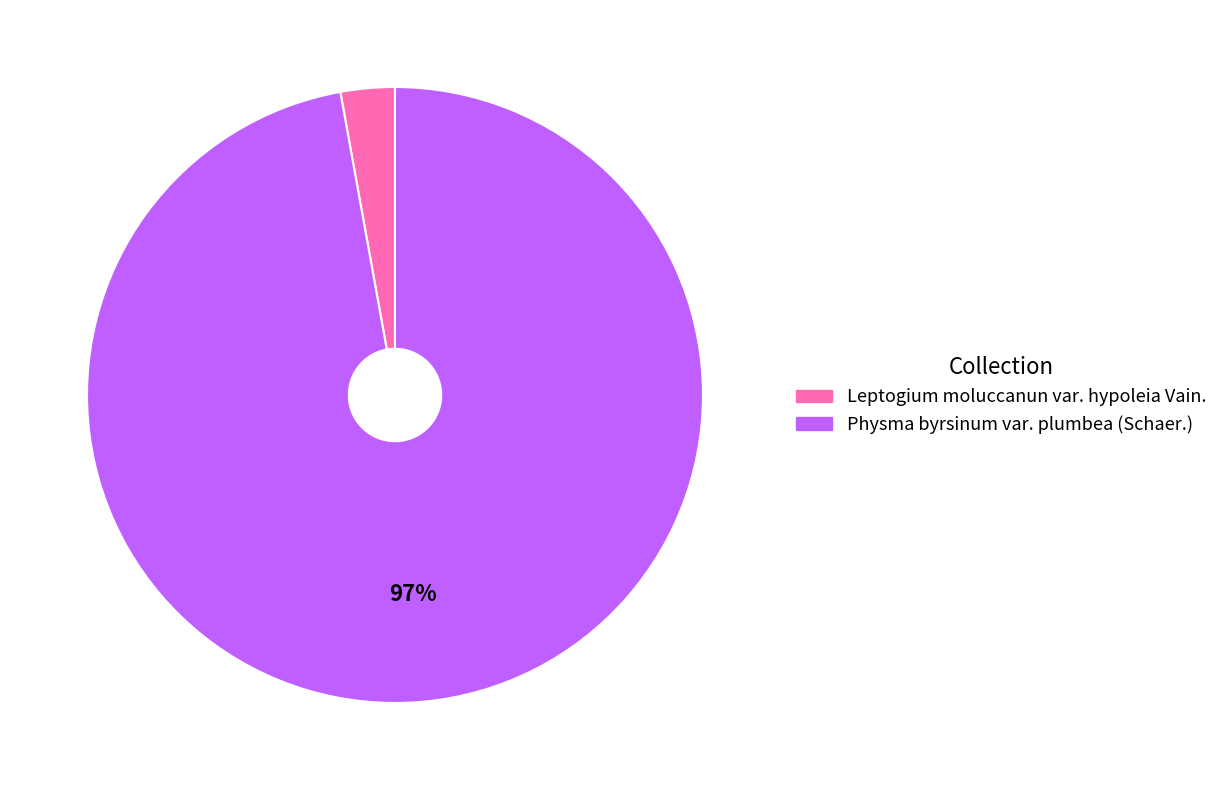

To the nearest percent, what is the difference between the largest and smallest slice percentages?

94%